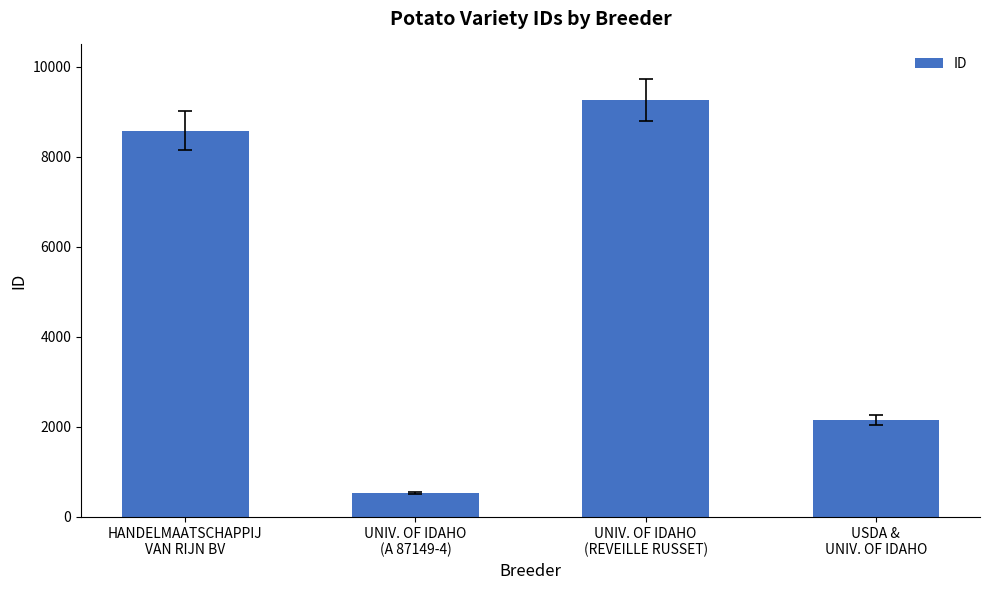

How many bars are there in total?

4